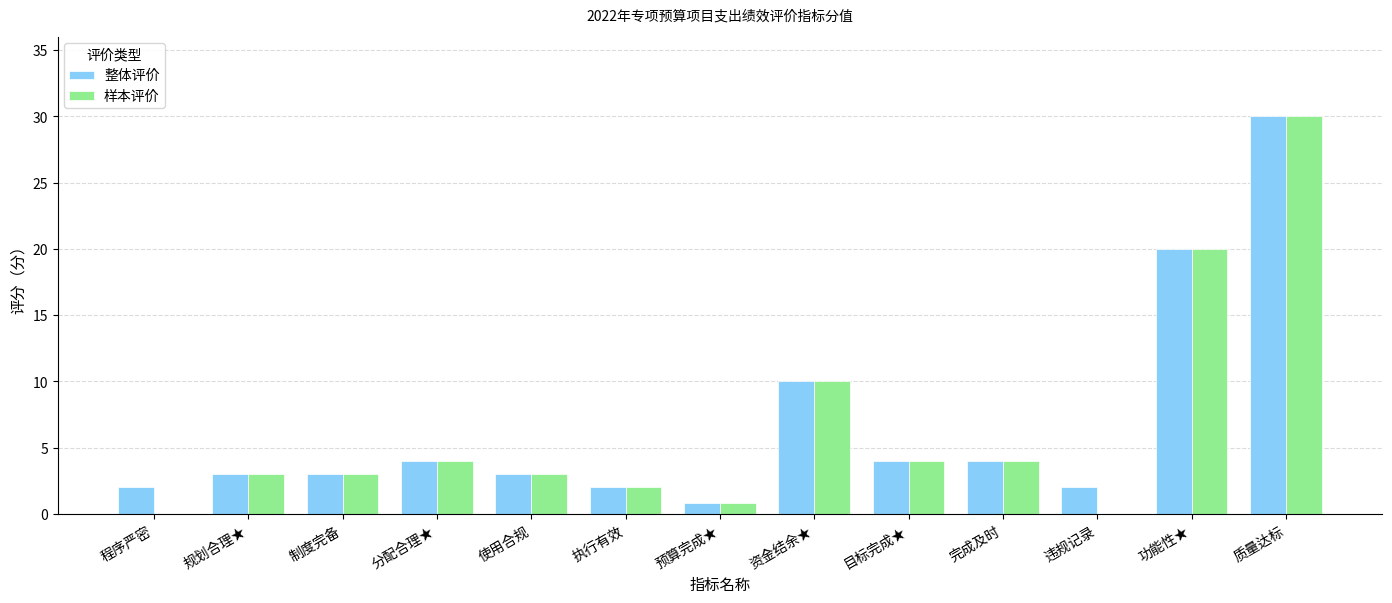

What value does the 整体评价 series have at 目标完成★?

4.0